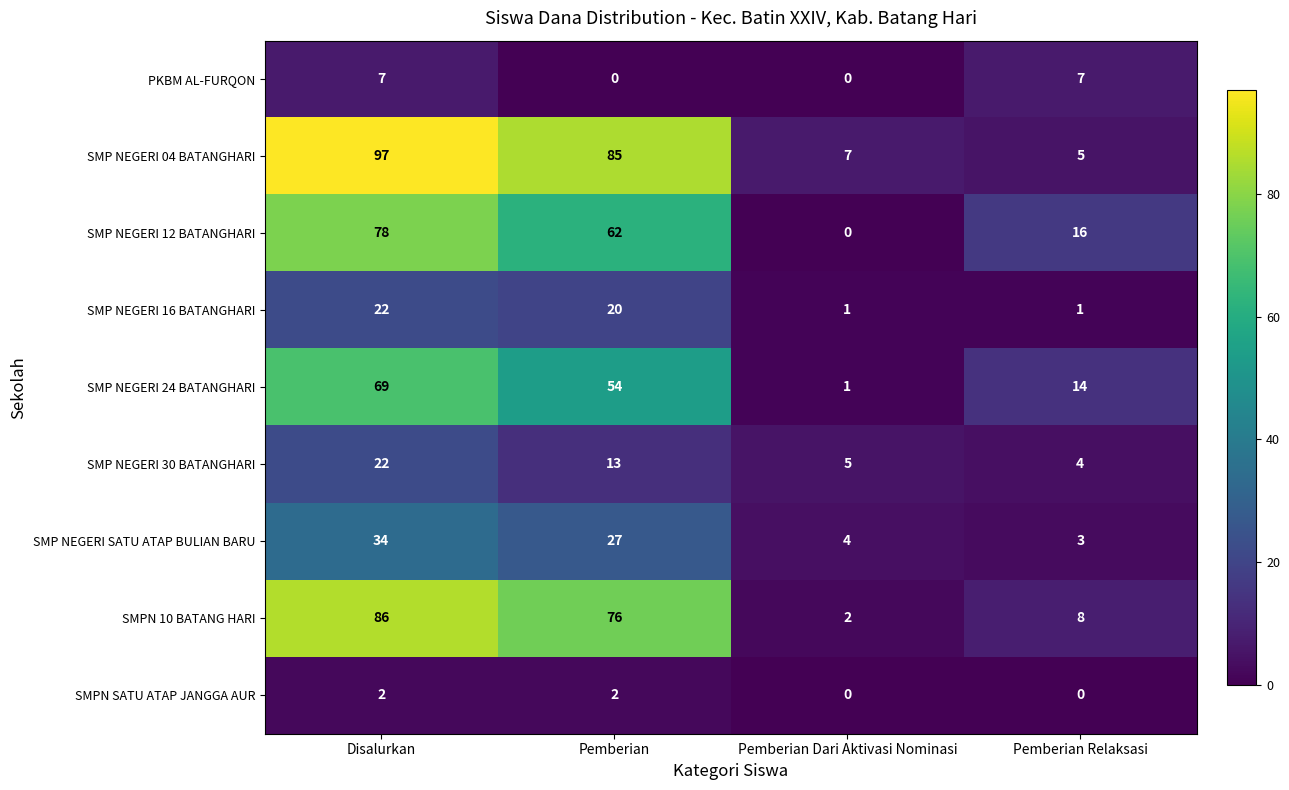

How many series are shown in this chart?

9